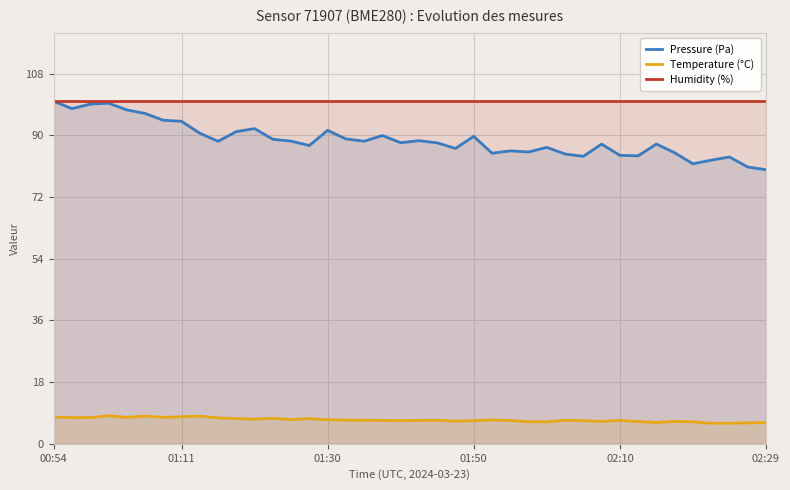

Does the chart display data point markers on the line(s)?

No